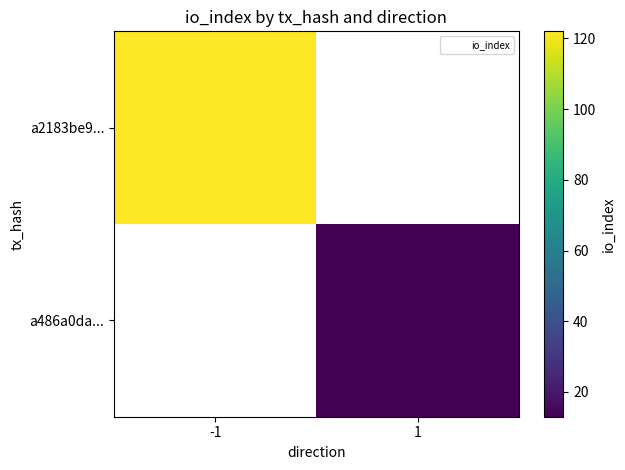

The value of a486a0da... at 1 is 13.0. True or false?

True